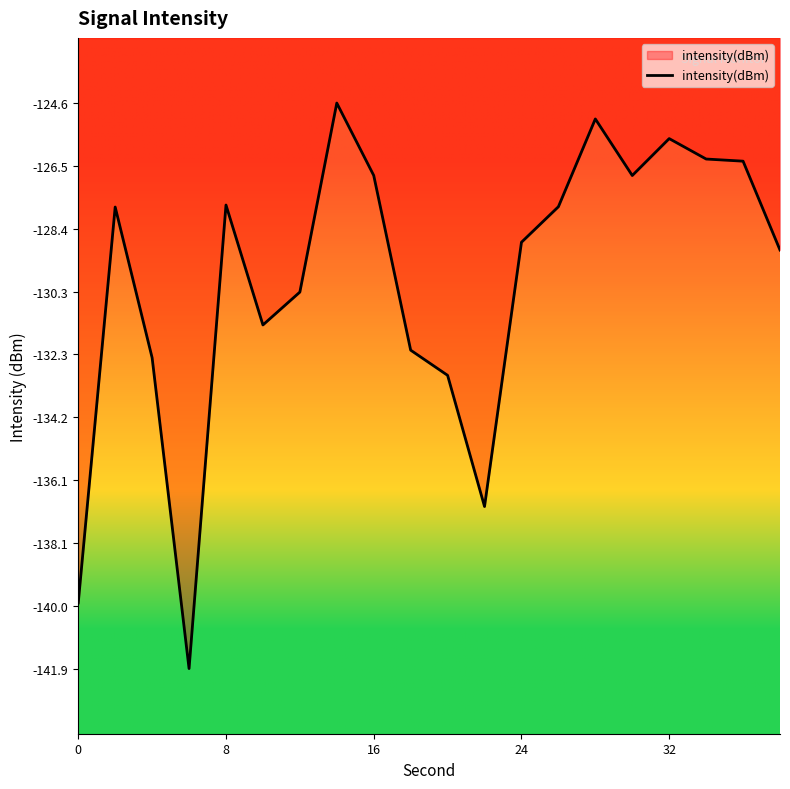

What is the greatest value displayed?

-124.6